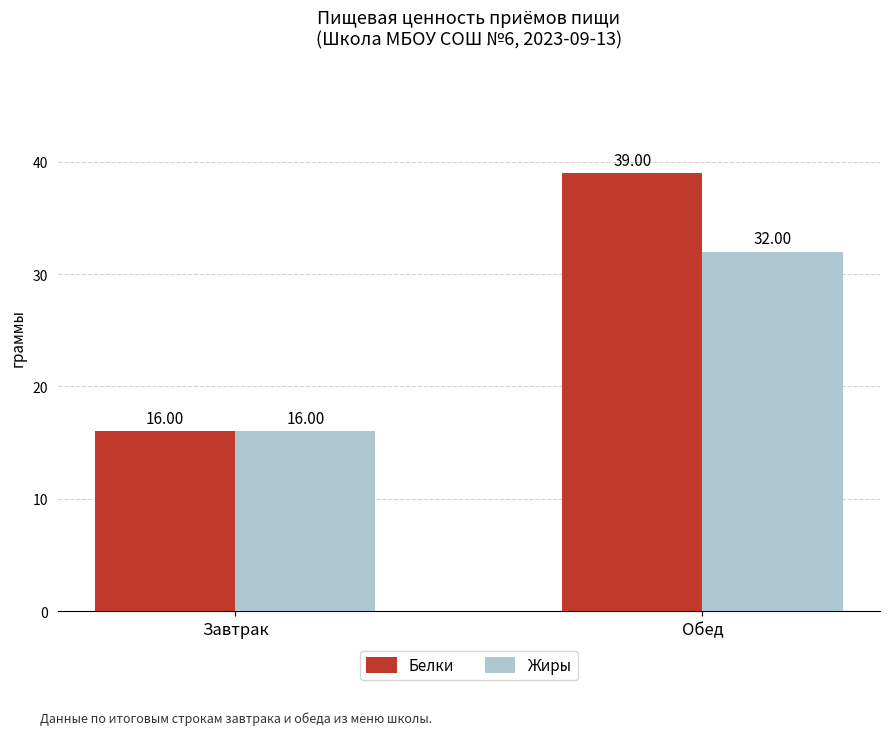

At which label is Белки closest to 27?

Завтрак